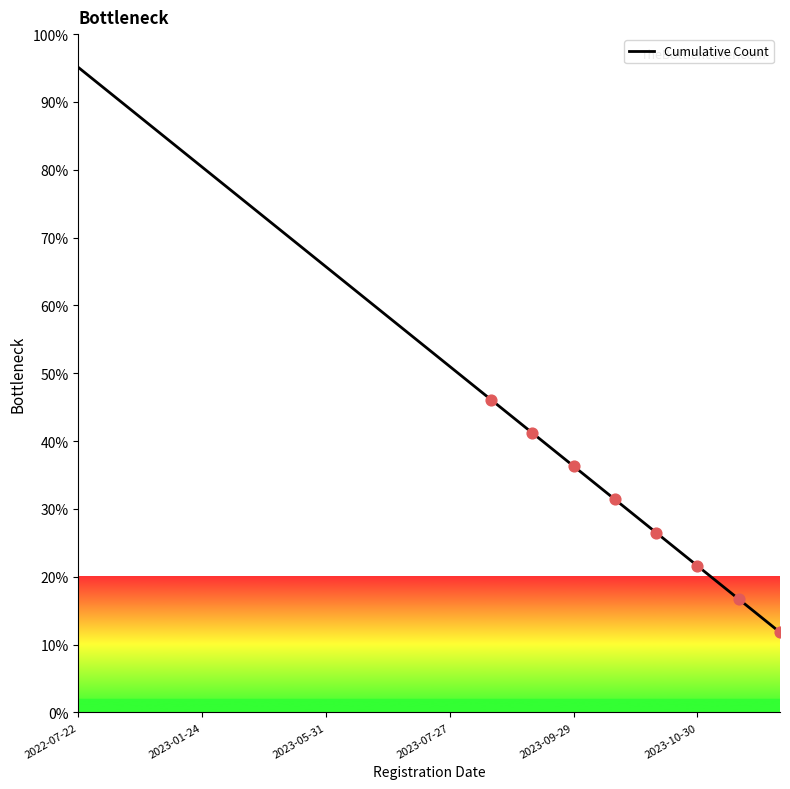

What is the maximum value shown in the chart?

95.1